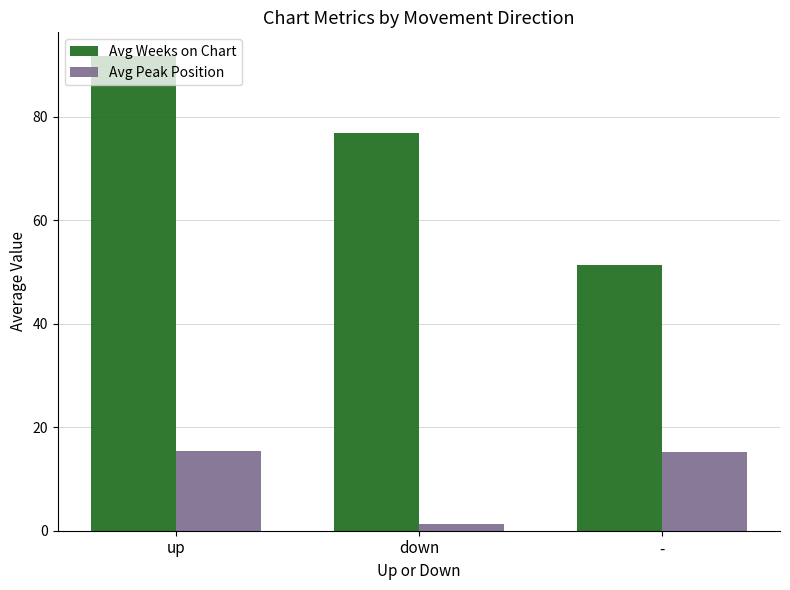

Where does the Avg Weeks on Chart series first go above 76?

up